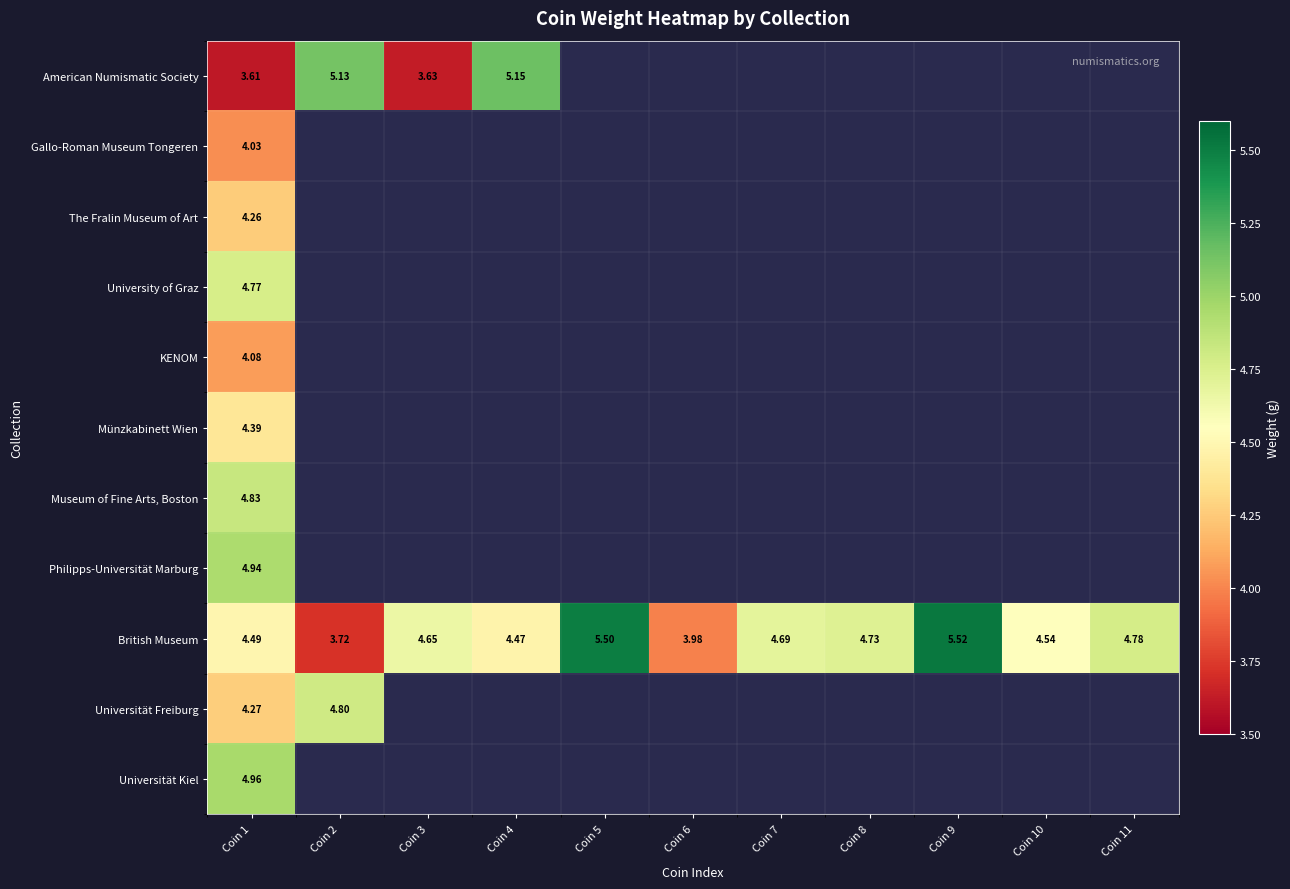

Is the value of Universität Freiburg at Coin 1 greater than the value of American Numismatic Society at Coin 2?

No